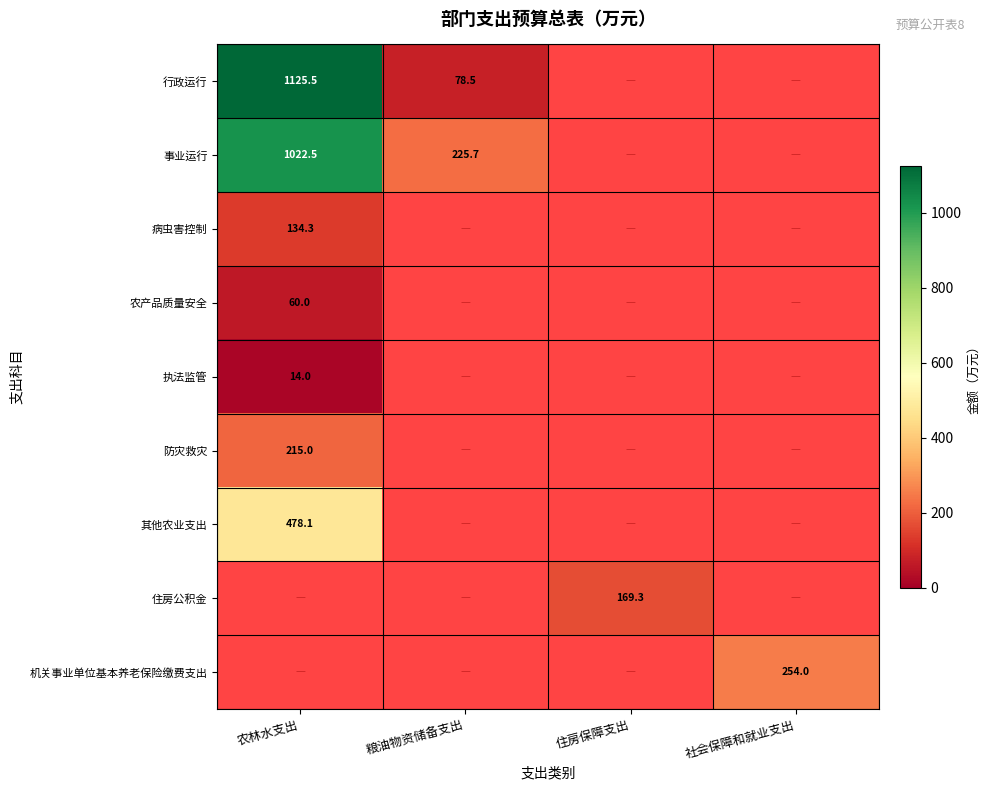

True or false: 其他农业支出 has a value of 478.1 at 农林水支出.

True